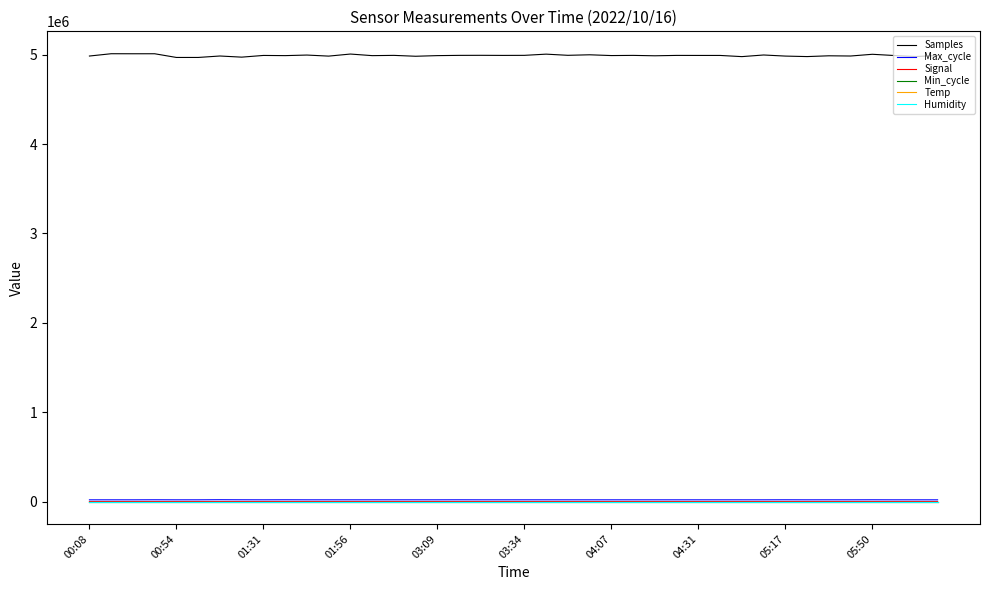

Which series has the largest total across all categories?

Samples